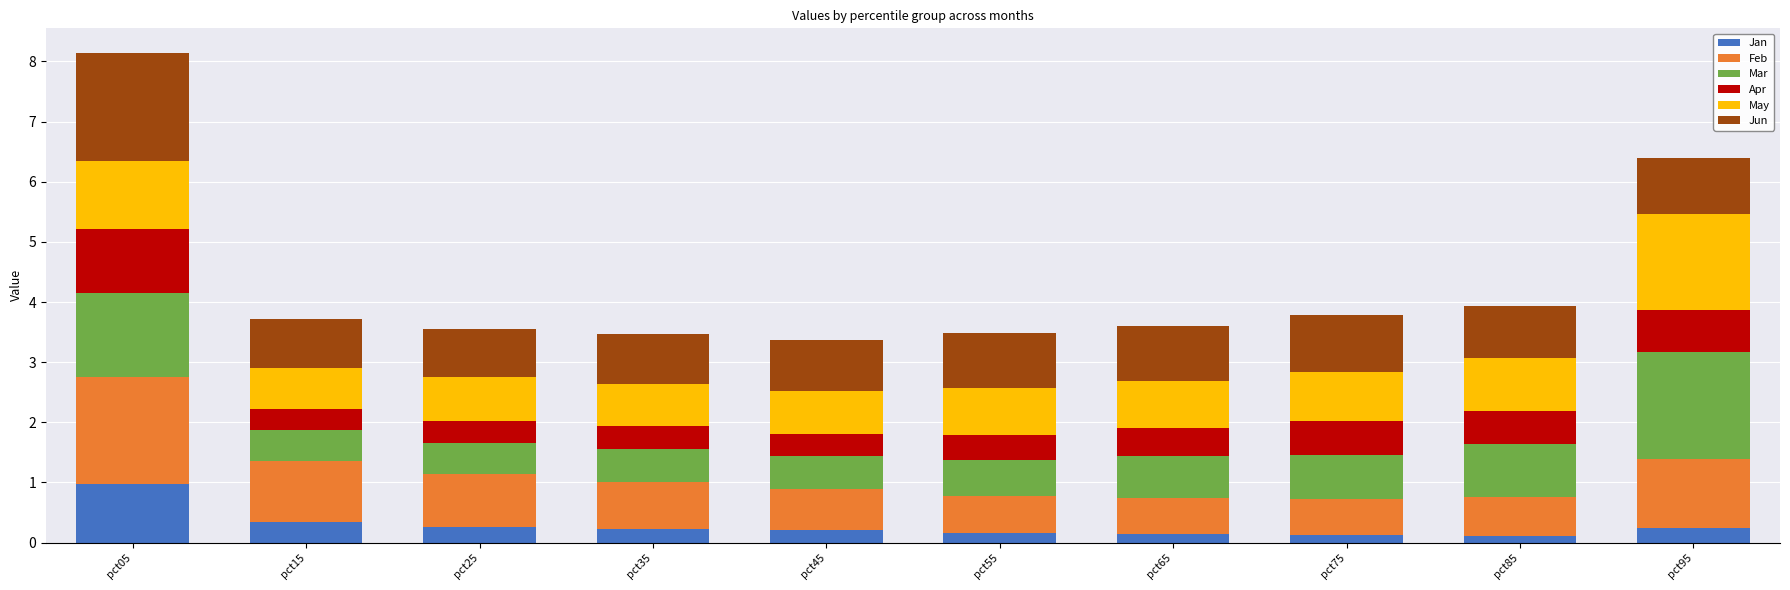

What is the maximum value for Jan?

1.0